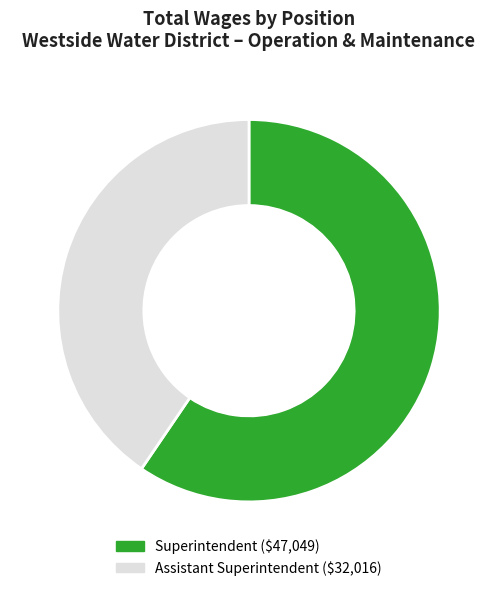

Count the number of slices in the pie.

2